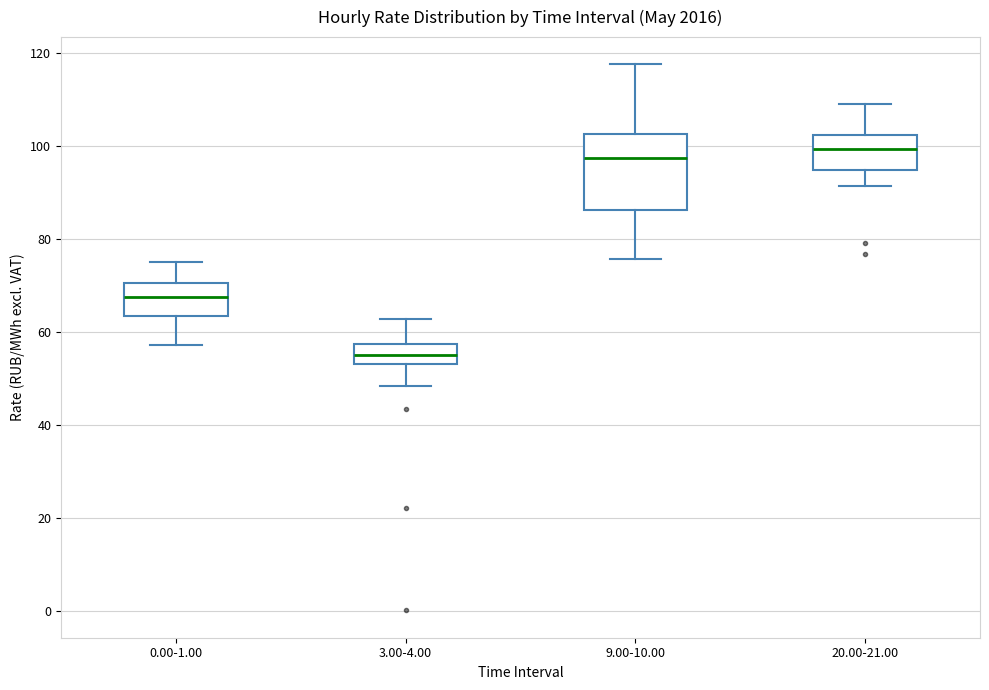

Where does the upper whisker of the box for 0.00-1.00 end on the y-axis? The values are not printed on the chart, so give them approximately, as read against the axis.

74